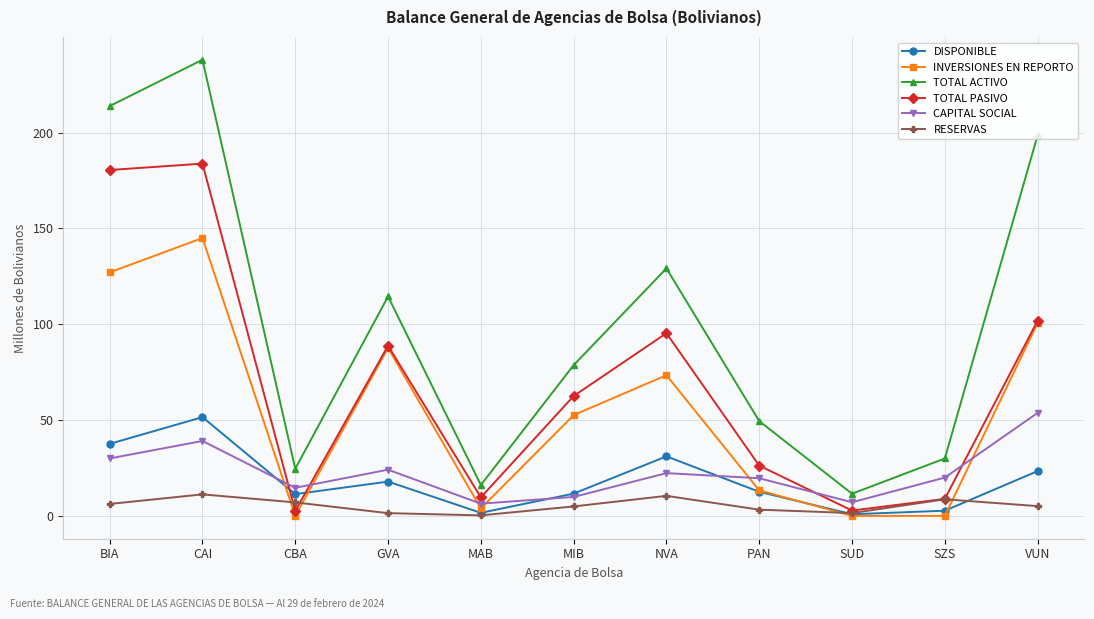

Is it true that TOTAL PASIVO equals 43.8 at PAN?

False